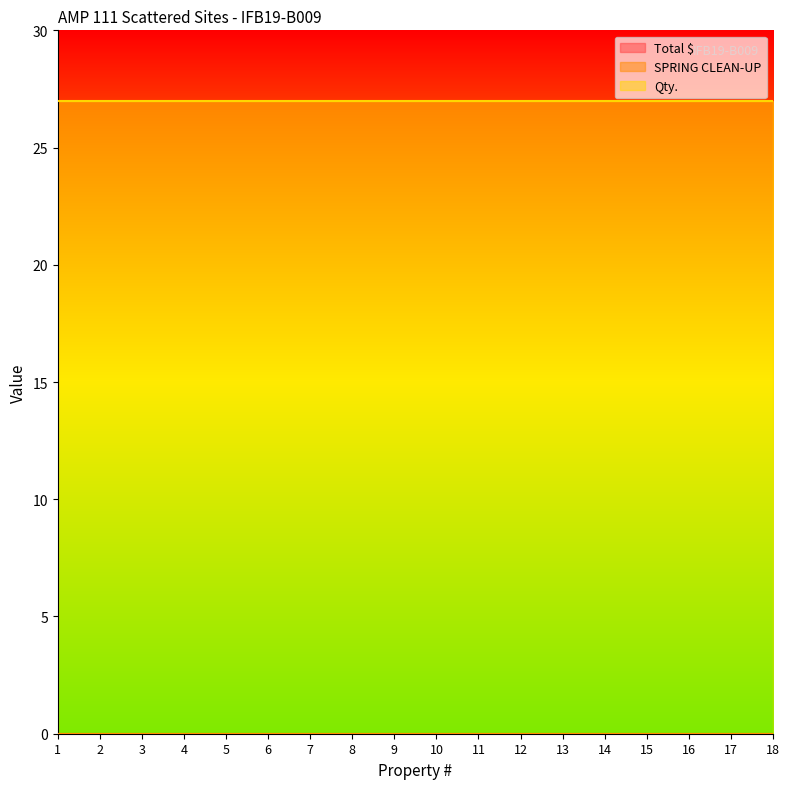

Read the Qty. value at 4.

27